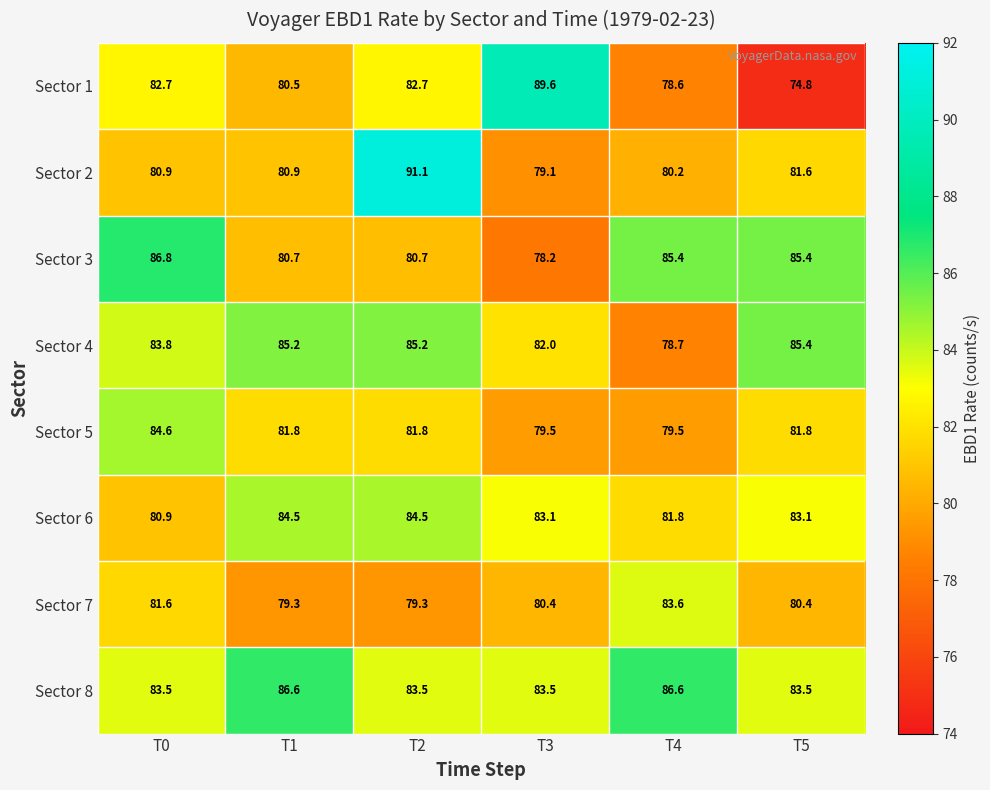

At how many categories does at least one series exceed 88?

2